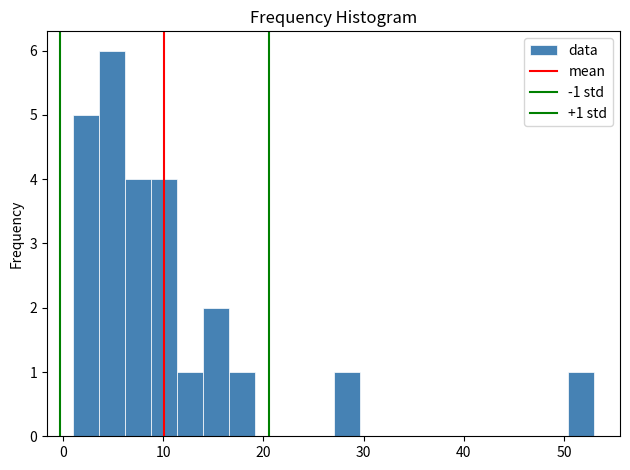

Around what value on the x-axis is the tallest bar? Give the approximate position of its centre, as read against the axis.

5